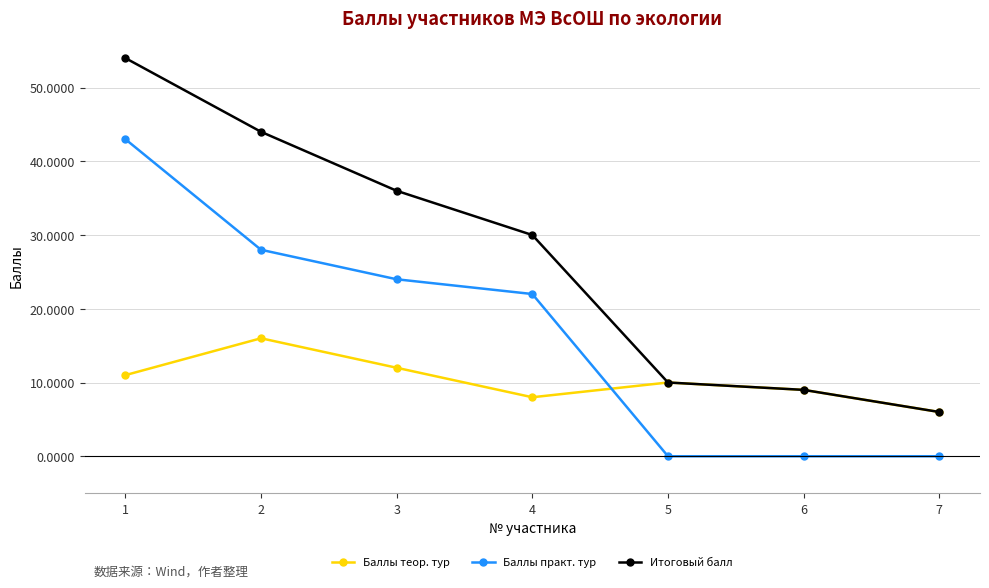

The value of Баллы теор. тур at 1 is 4. True or false?

False